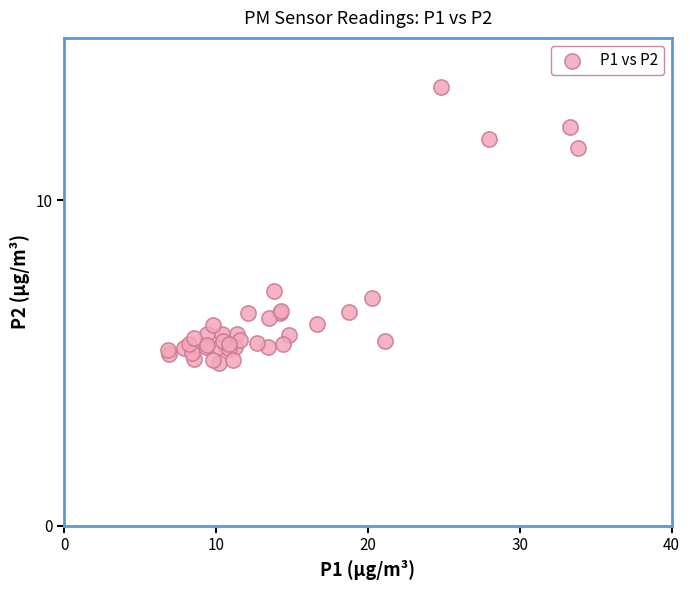

What Y value in the scatter plot is closest to 9?

7.2